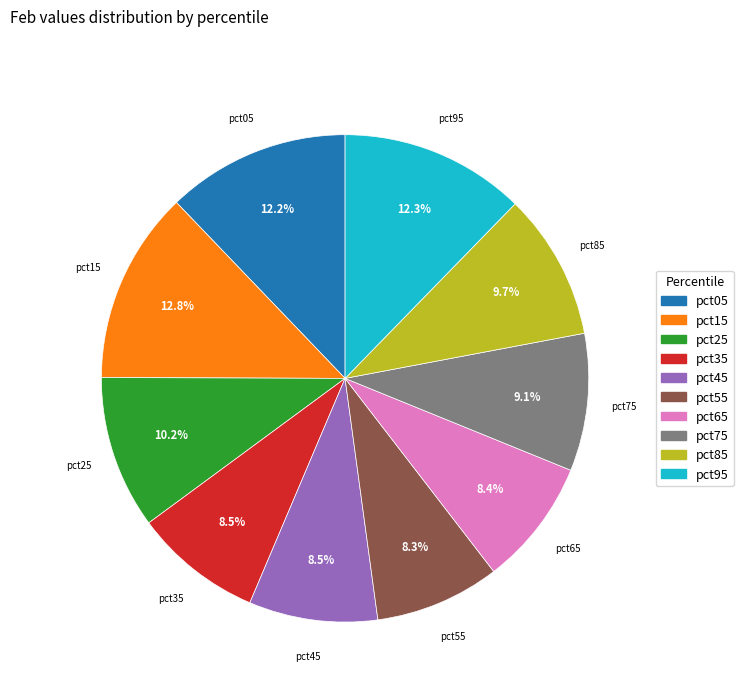

True or false: pct05 accounts for 12% of the total.

True